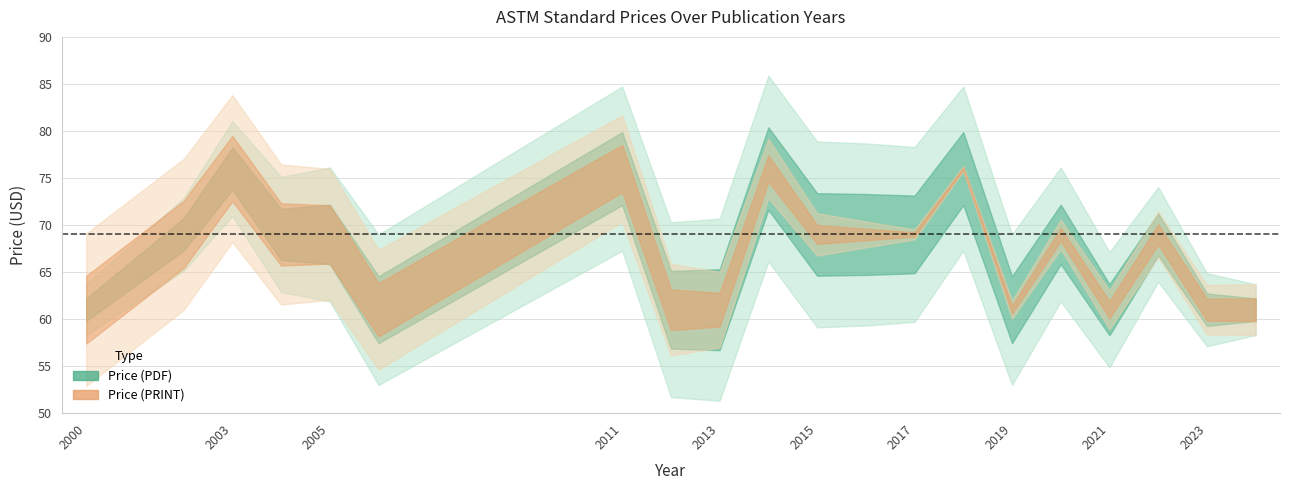

Reading right to left, transcribe all the data shown in this chart.

Price (PDF): 2024=61	2023=61	2022=69	2021=61	2020=69	2019=61	2018=76	2017=69	2016=69	2015=69	2014=76	2013=61	2012=61	2011=76	2006=61	2005=69	2004=69	2003=76	2002=69	2000=61
Price (PRINT): 2024=61	2023=61	2022=69	2021=61	2020=69	2019=61	2018=76	2017=69	2016=69	2015=69	2014=76	2013=61	2012=61	2011=76	2006=61	2005=69	2004=69	2003=76	2002=69	2000=61